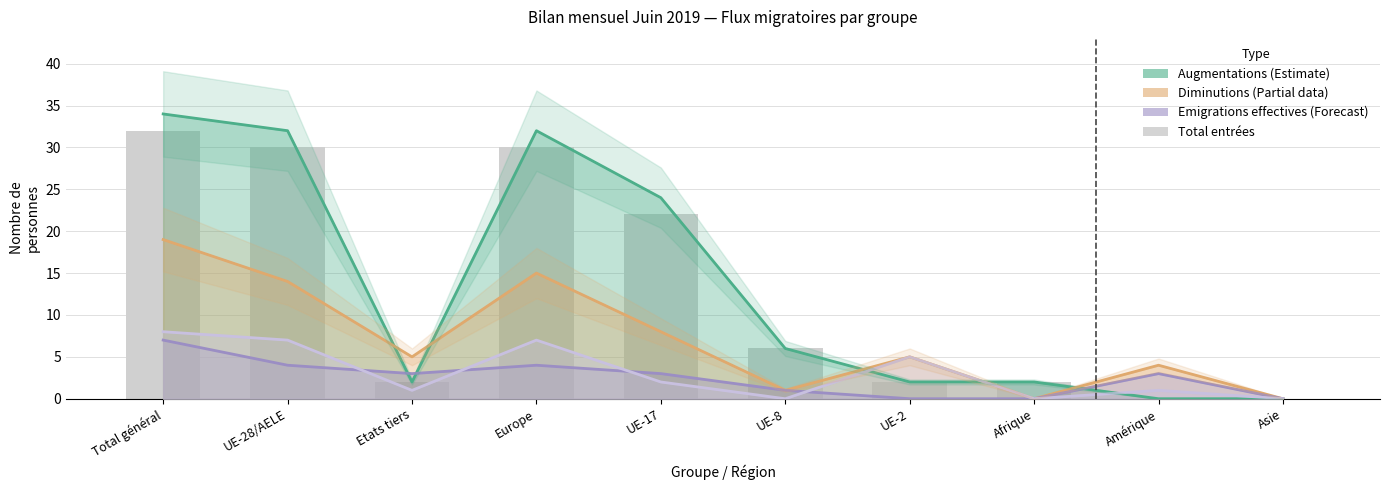

Approximately how many times larger is the value at UE-28/AELE compared to UE-17?

1.4